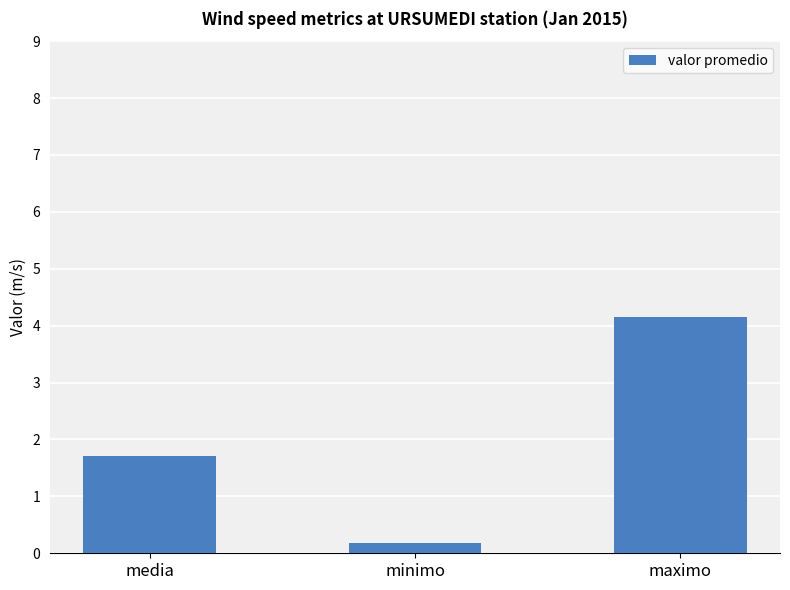

What is the average value?

2.0